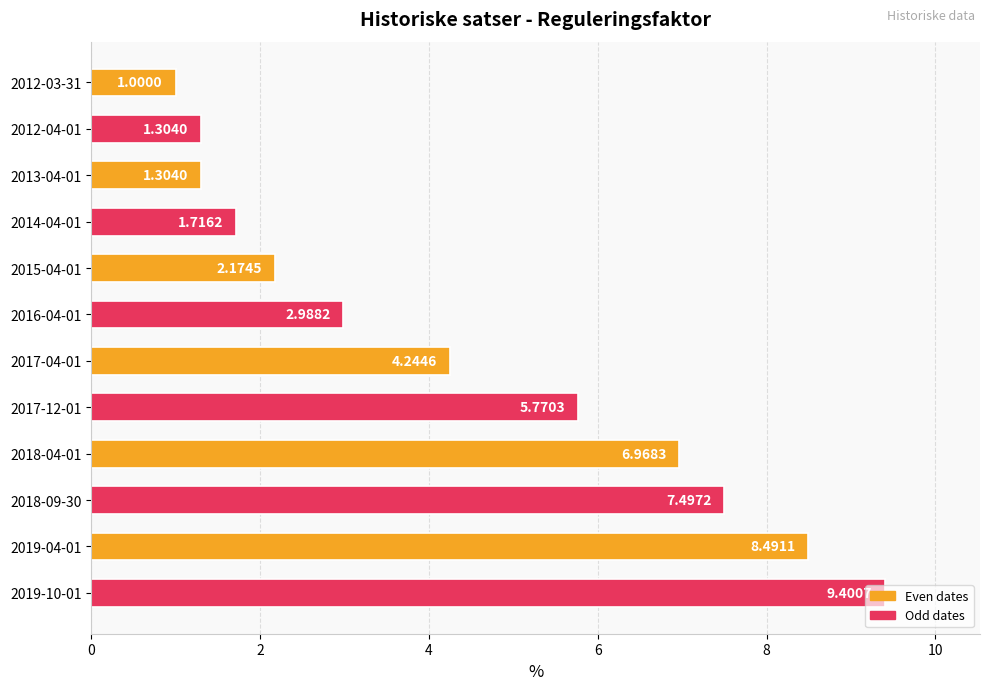

What is the difference between the maximum and second lowest values?

8.1